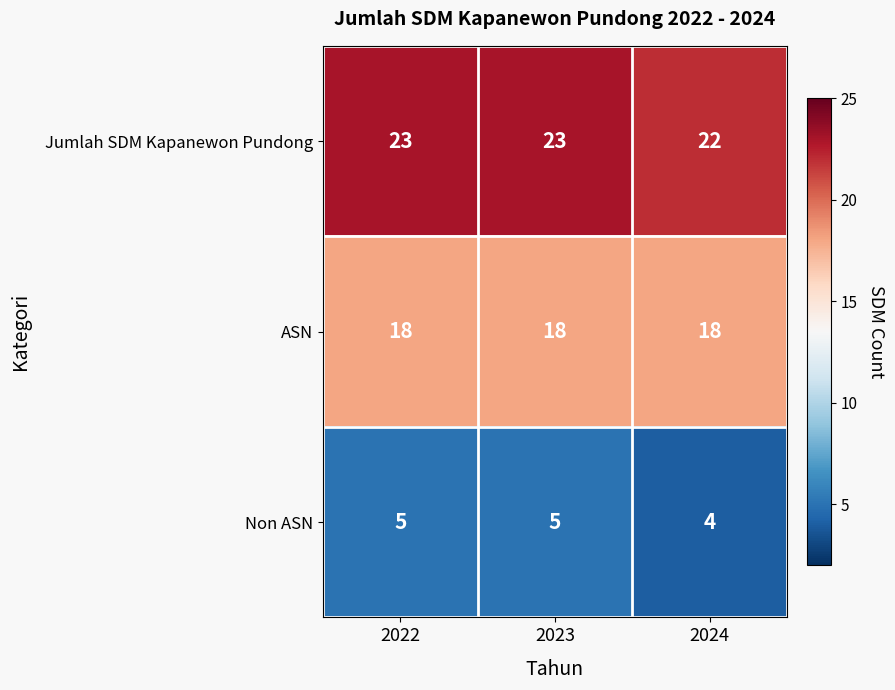

Count the number of categories in the chart.

3